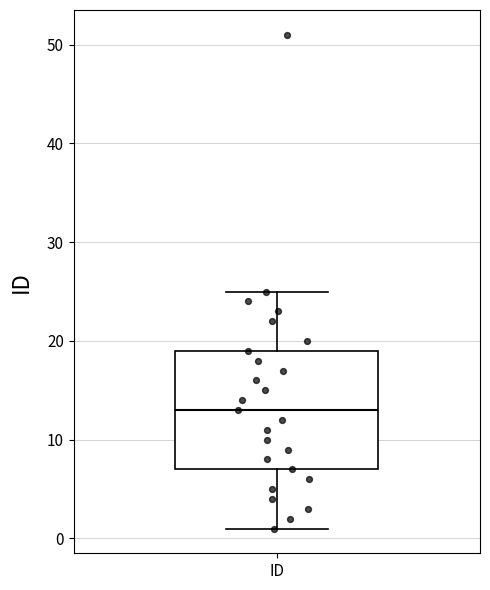

Read this box plot against the y-axis: the position of the median line, the range covered by the box, and the ends of both whiskers. The values are not printed on the chart, so give them approximately, as read against the axis.

median 13, box 7 to 19, whiskers 1 to 25